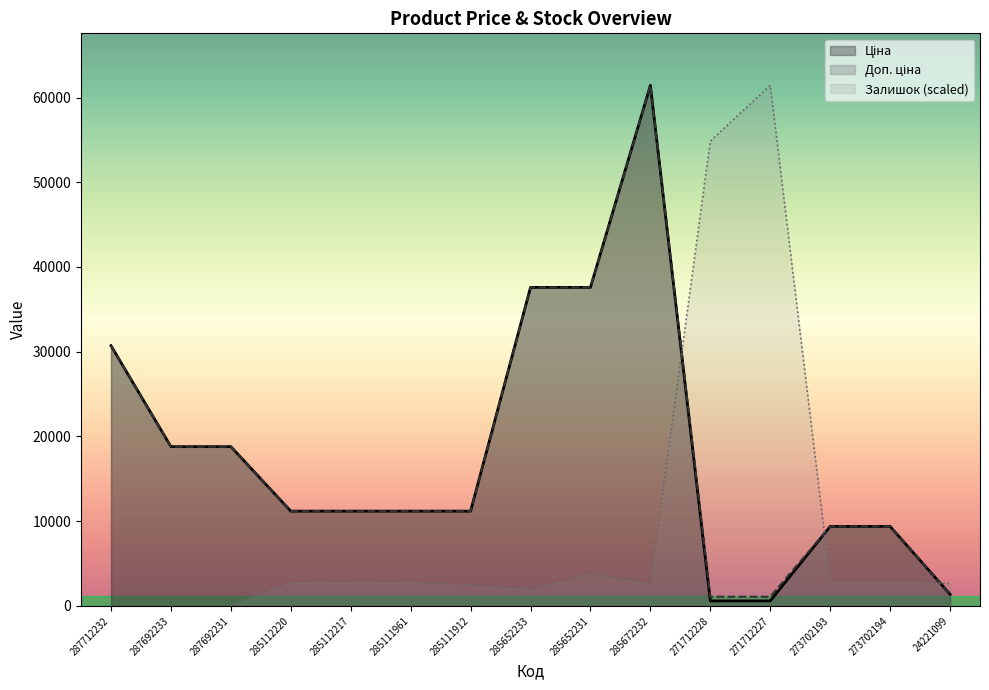

At which label does Ціна first exceed 11188?

287712232